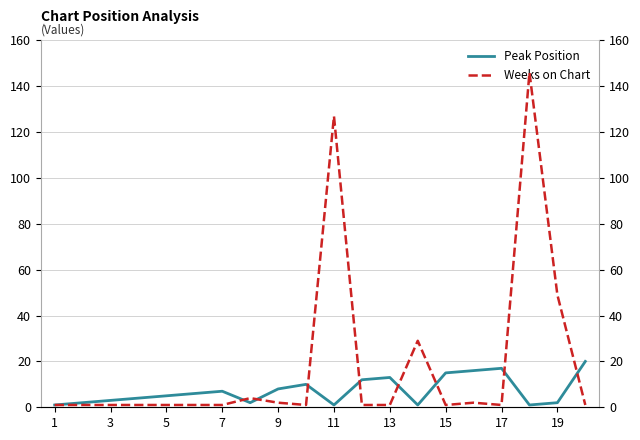

True or false: Weeks on Chart and Peak Position cross at least once.

True